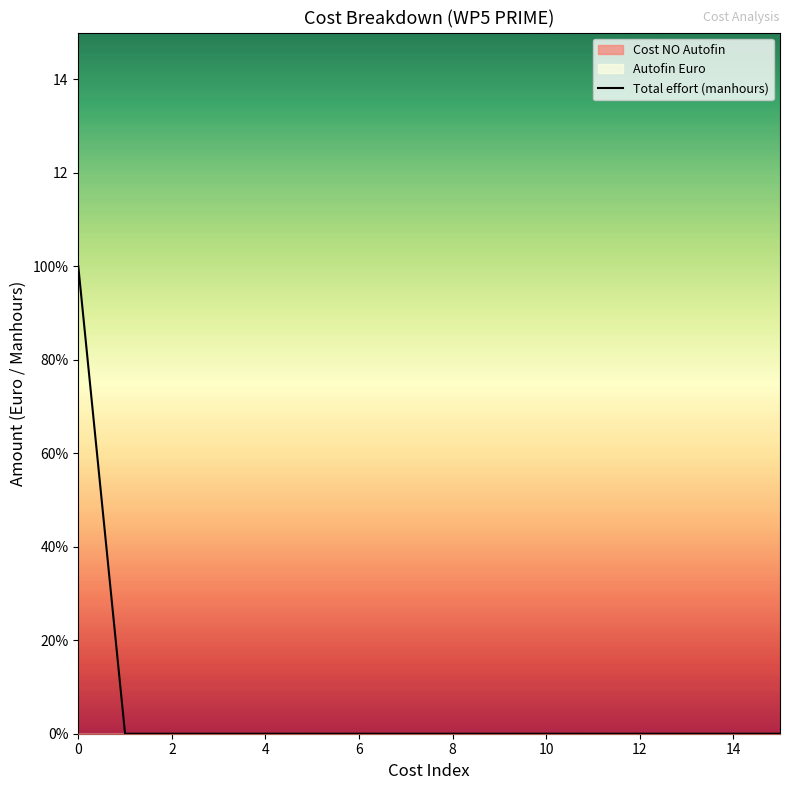

The chart shows a value of -3 at 6. True or false?

False